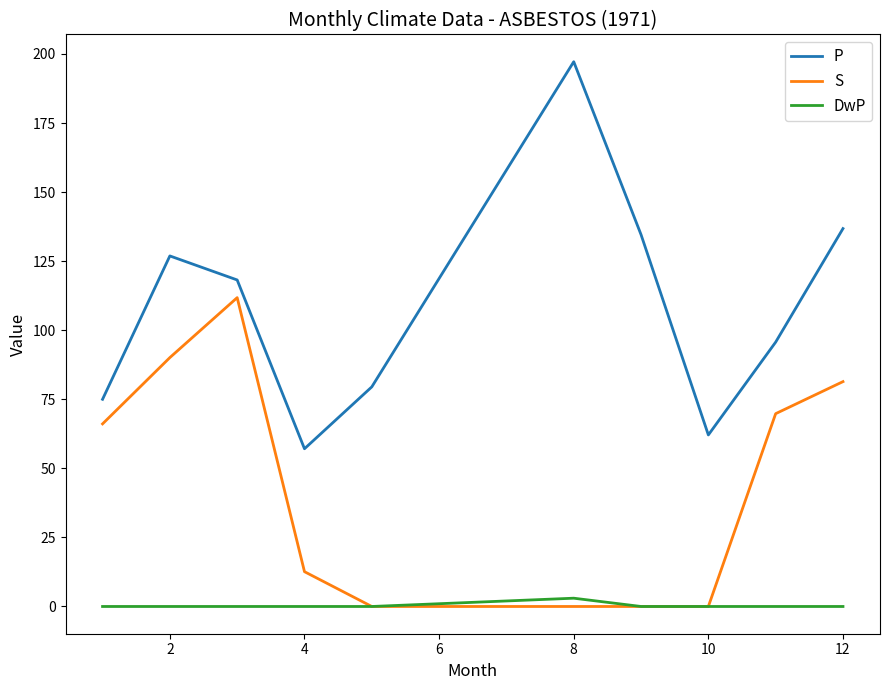

What is the maximum value for S?

111.8